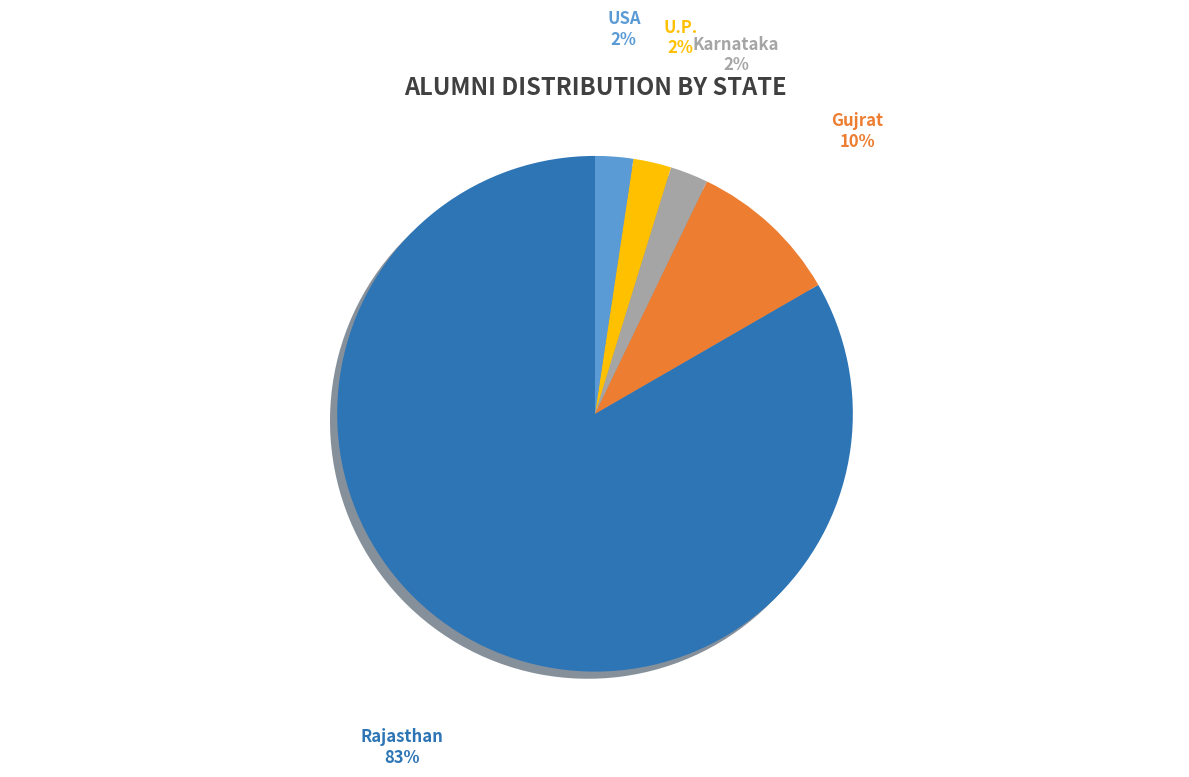

Do Gujrat and U.P. together represent more than half of the pie?

No